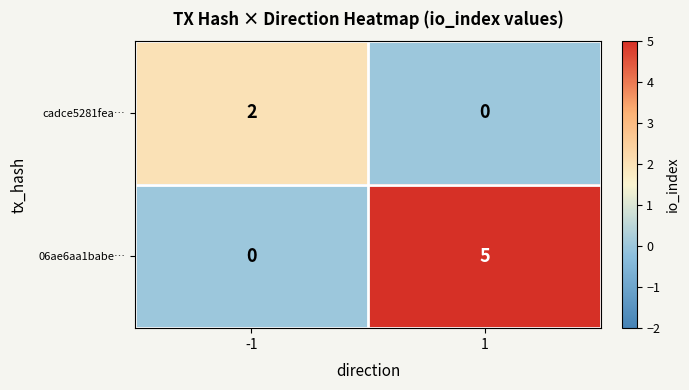

Which series changed the most between -1 and 1?

06ae6aa1babe…